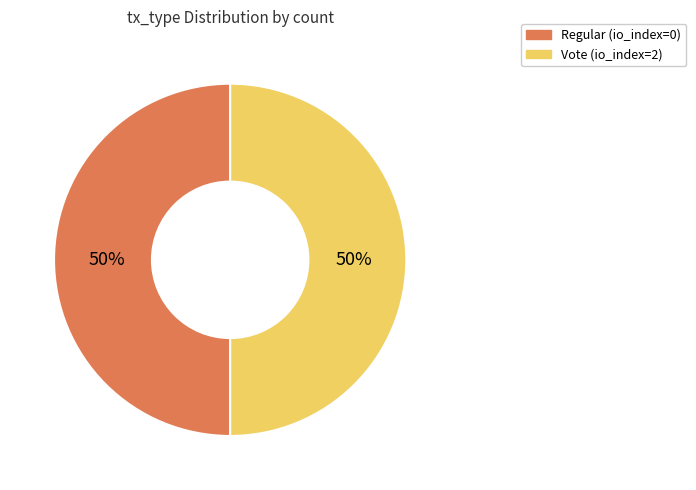

To the nearest percent, what percentage of the pie is Vote (io_index=2)?

50%